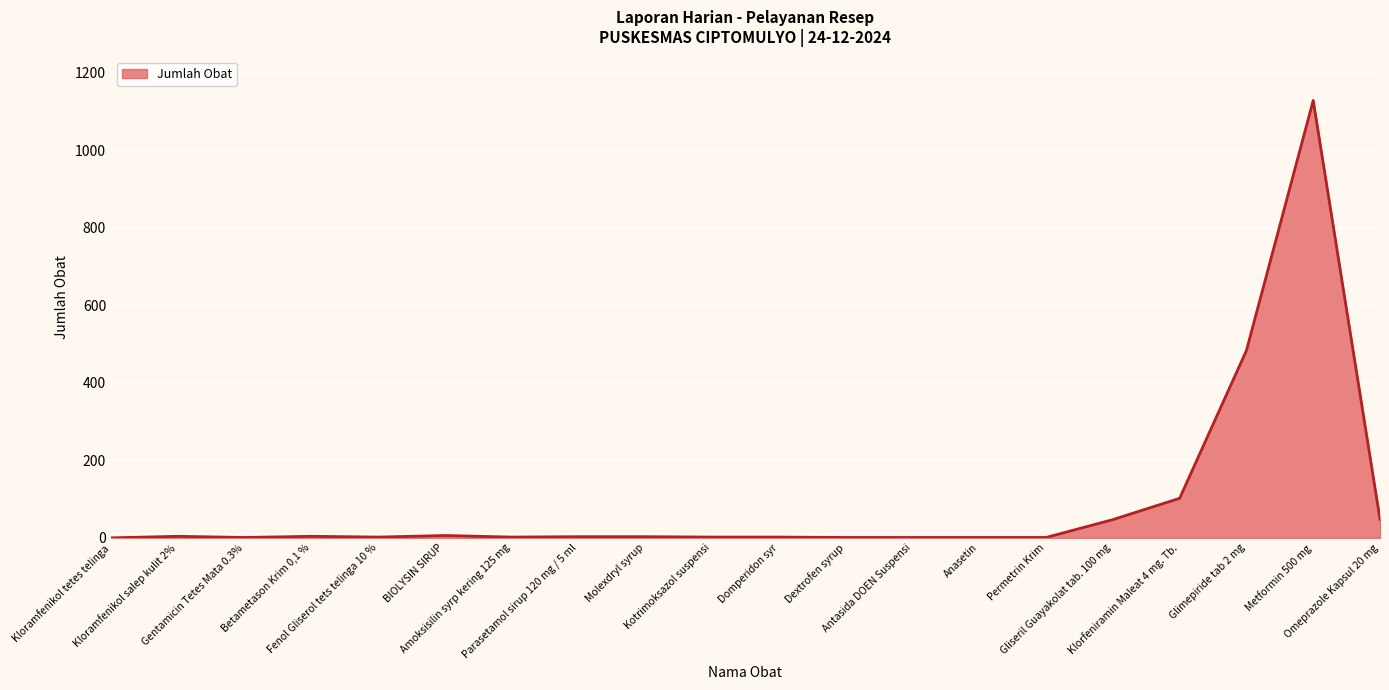

What is the greatest value displayed?

1128